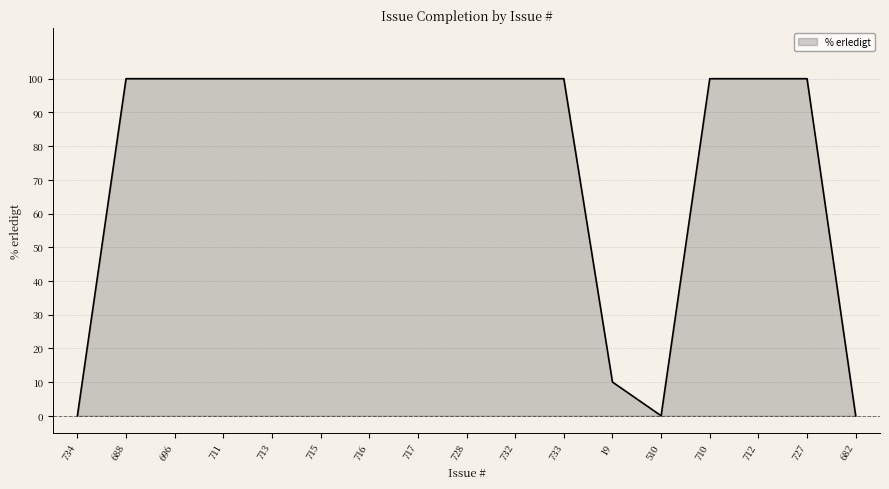

Is it true that the value at 713 is 100?

True